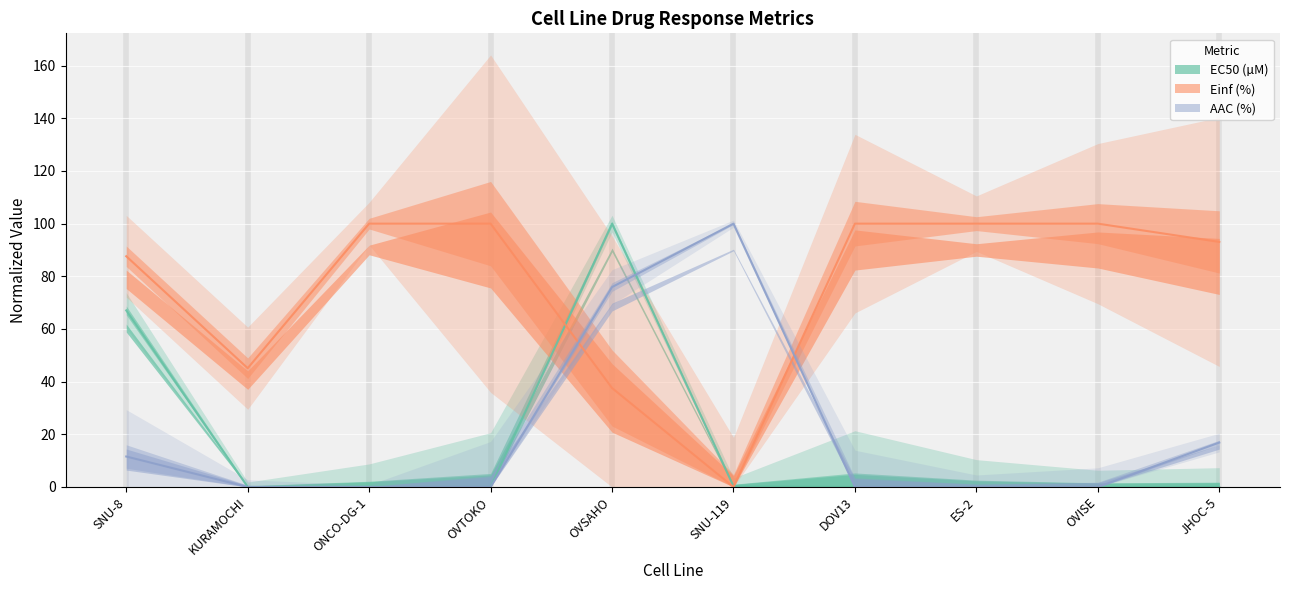

What is the difference between the Einf (%) values at JHOC-5 and OVTOKO?

6.9